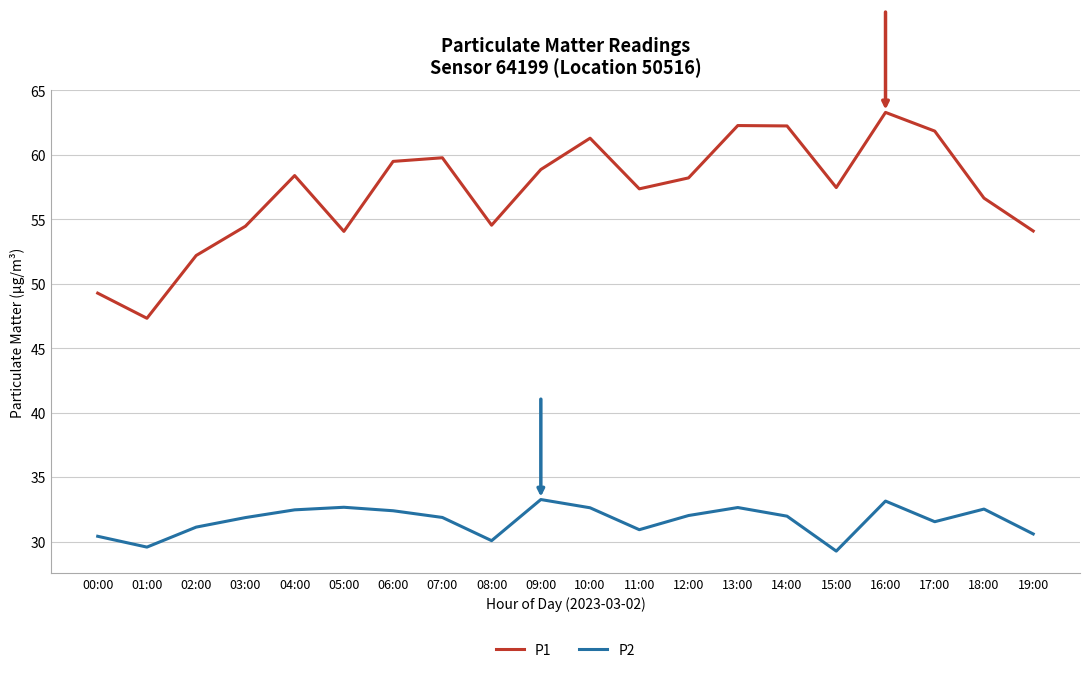

What is the sum of the P1 values at 17:00 and 11:00?

119.2